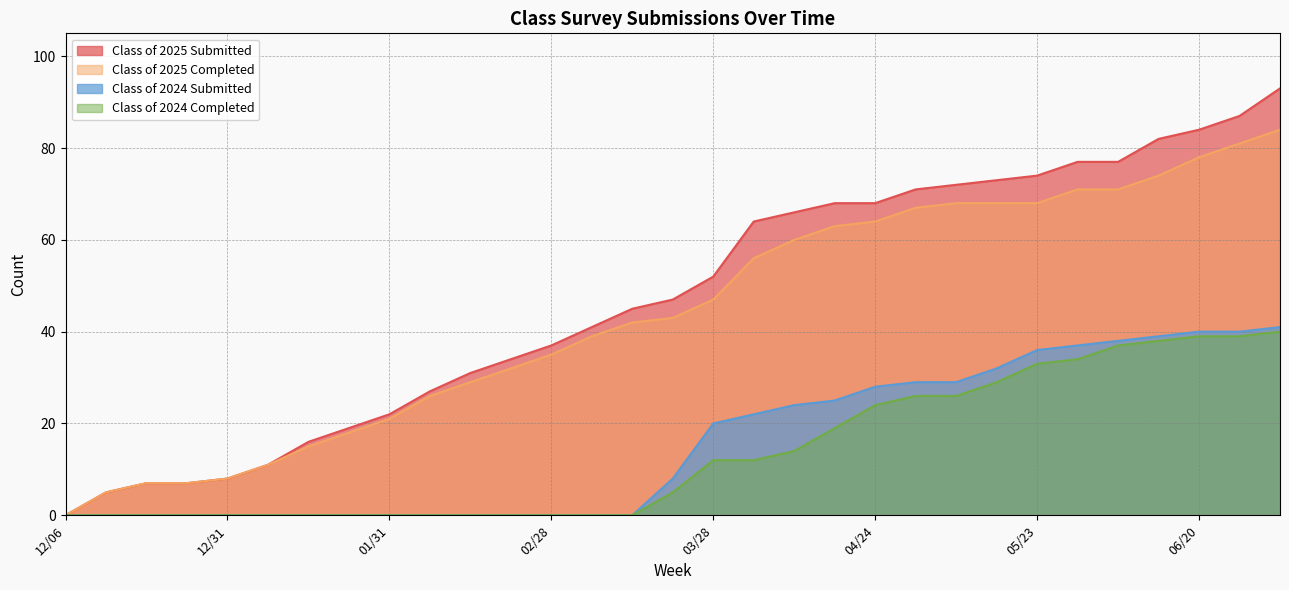

True or false: Class of 2025 Completed and Class of 2025 Submitted cross at least once.

False